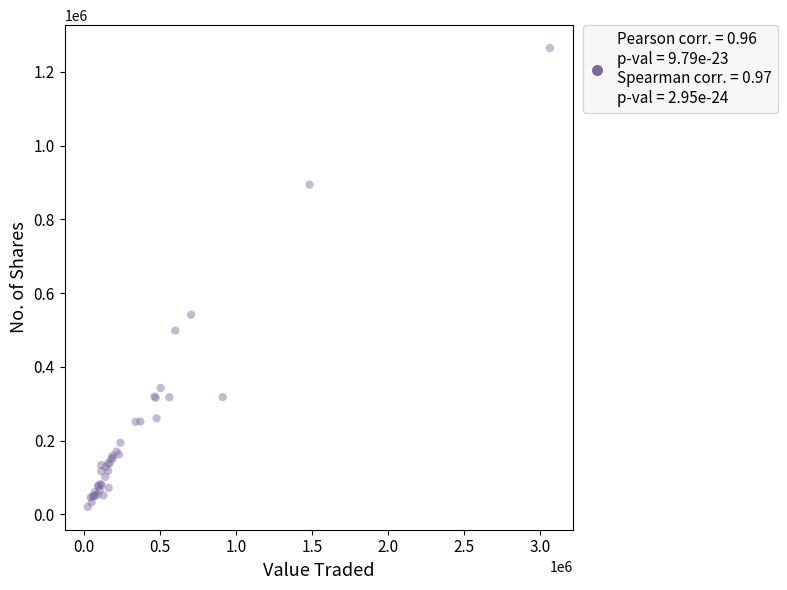

What Y value in the scatter plot is closest to 642854?

541766